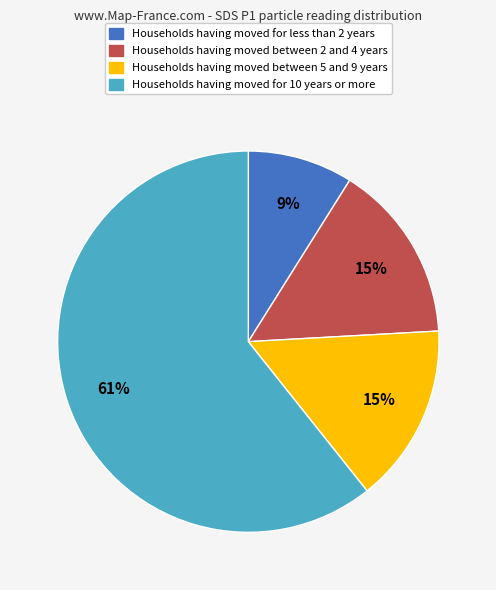

To the nearest percent, what is the difference between the Households having moved between 2 and 4 years and Households having moved for less than 2 years slice percentages?

6%